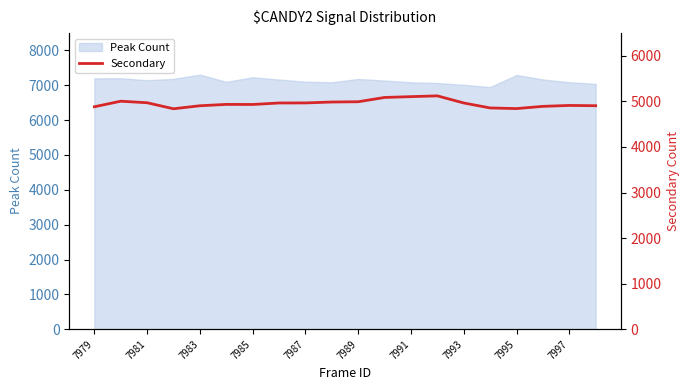

How many points are higher than both their immediate neighbors (excluding endpoints)?

4